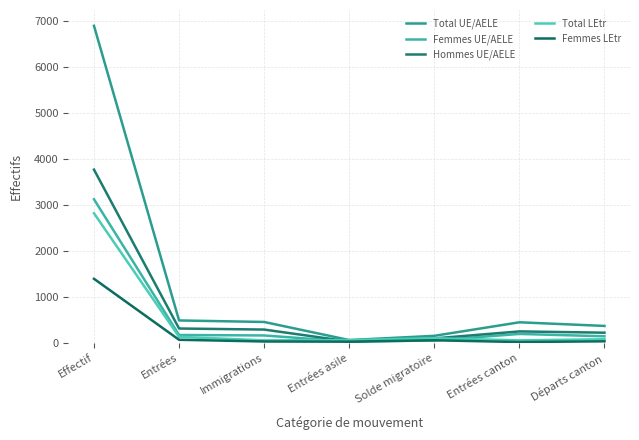

Where does the Hommes UE/AELE series first go above 253?

Effectif